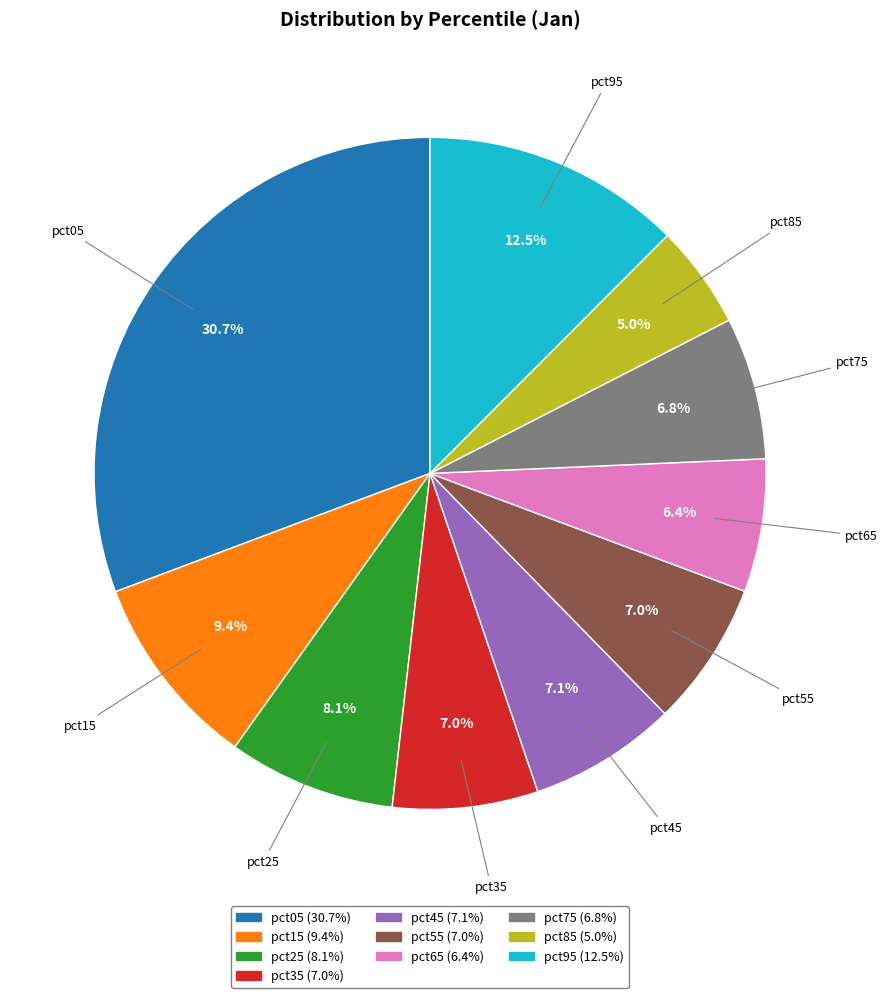

Combined, do pct35 and pct45 account for over 50%?

No